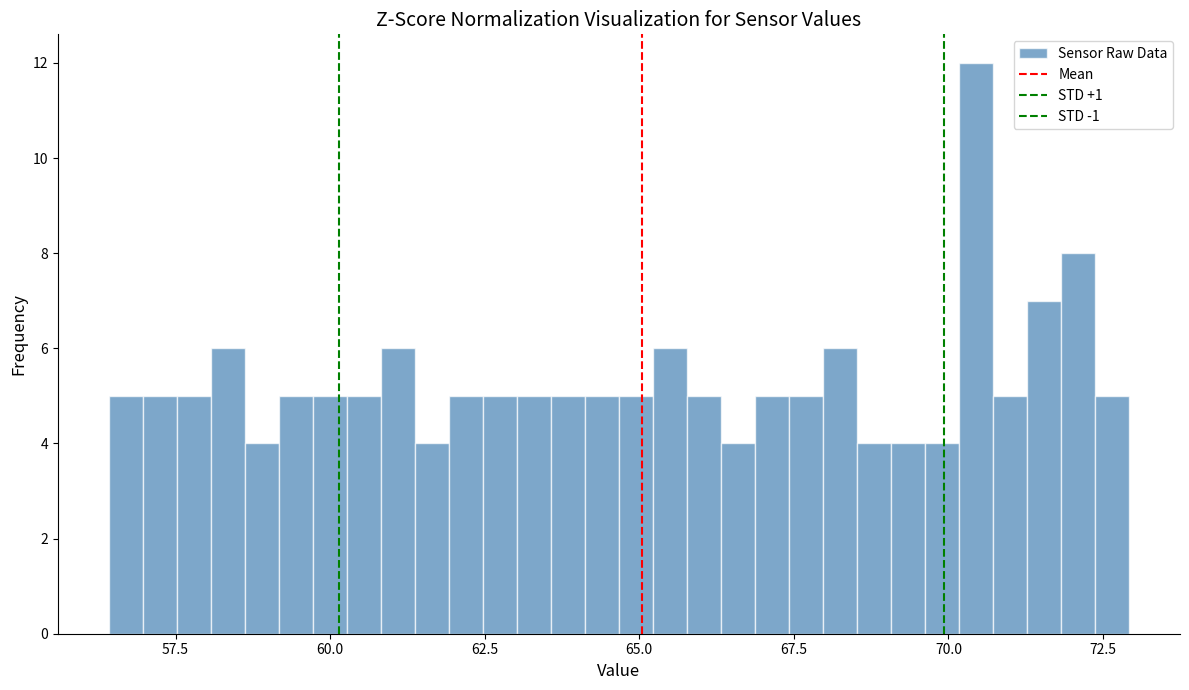

Read against the x-axis, roughly where is the centre of the tallest bar?

70.5